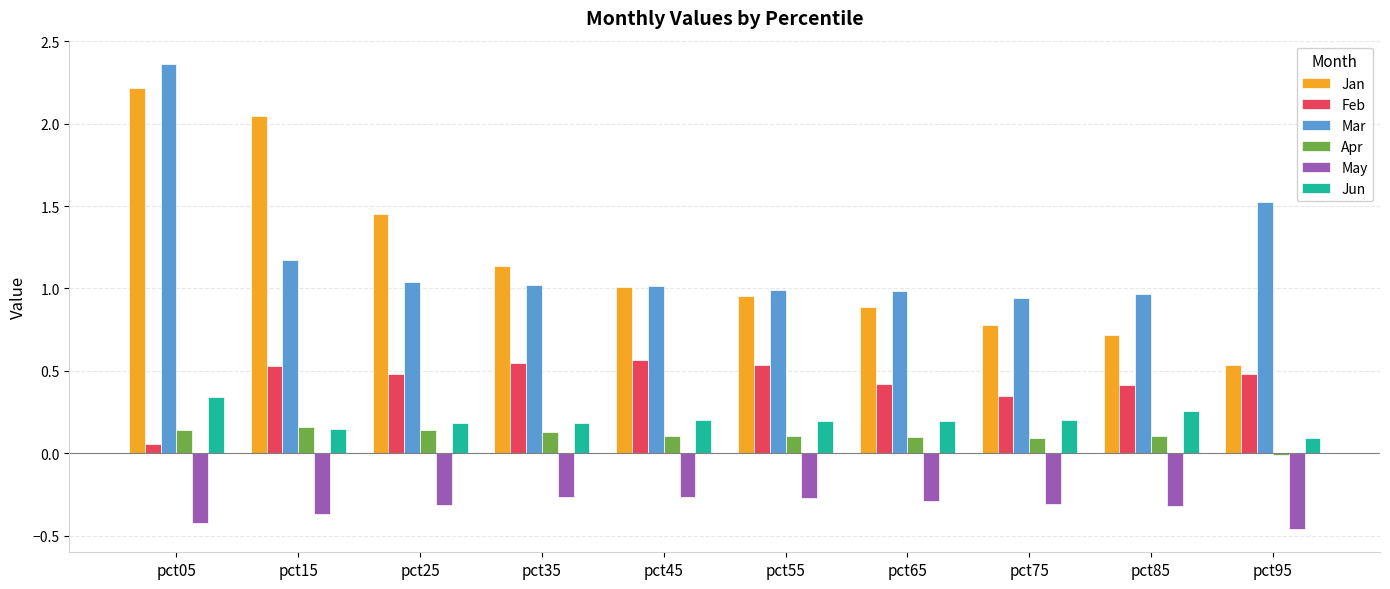

The value of May at pct15 is -0.4. True or false?

True